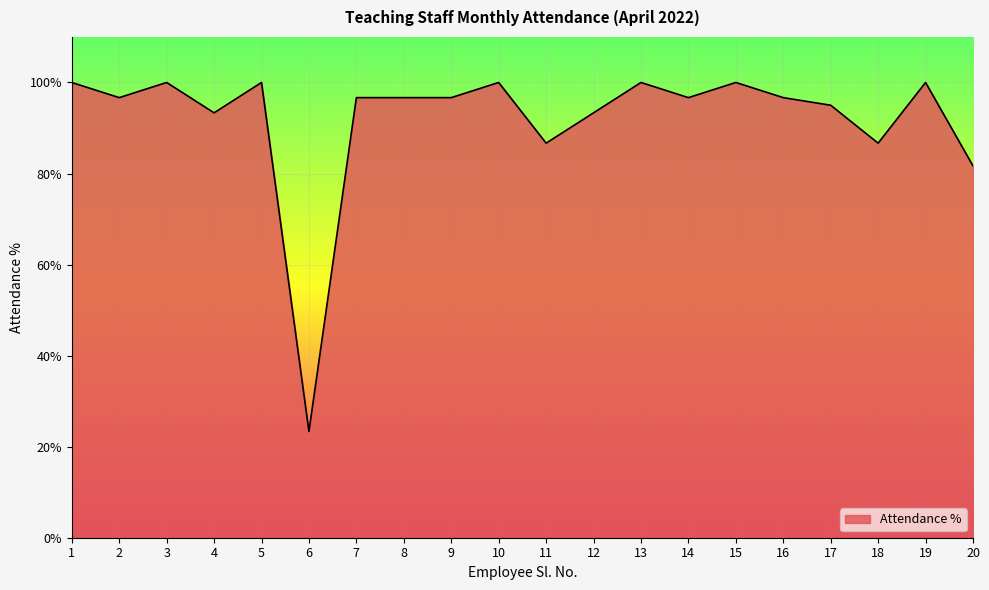

Reading left to right, transcribe all the data shown in this chart.

1=100.0	2=96.7	3=100.0	4=93.3	5=100.0	6=23.3	7=96.7	8=96.7	9=96.7	10=100.0	11=86.7	12=93.3	13=100.0	14=96.7	15=100.0	16=96.7	17=95.0	18=86.7	19=100.0	20=81.7